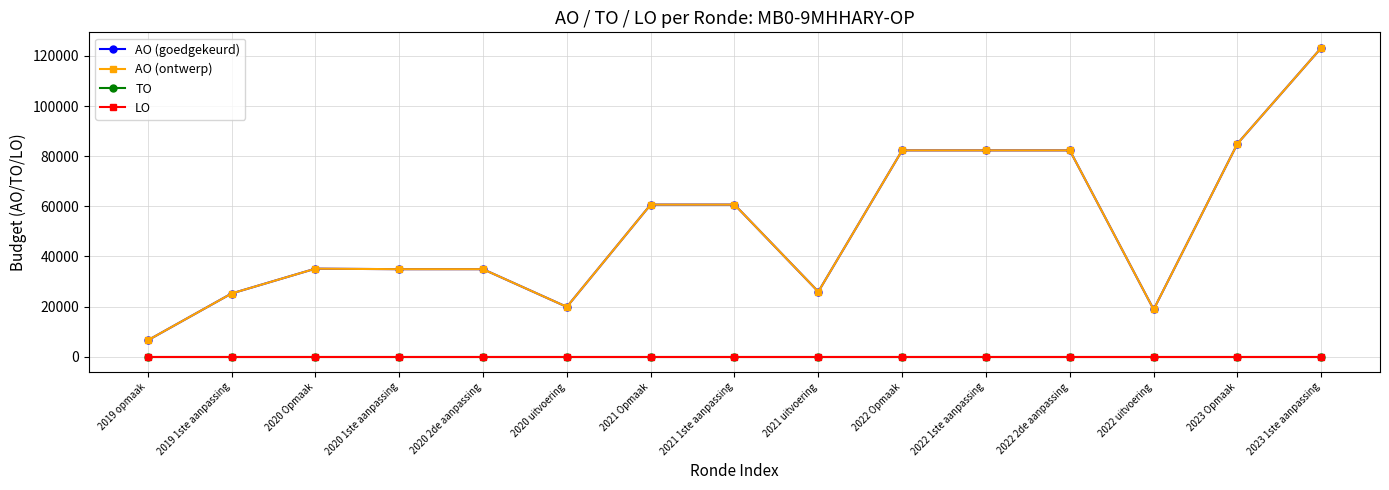

Rank the categories by LO value from lowest to highest.

2019 opmaak, 2019 1ste aanpassing, 2020 Opmaak, 2020 1ste aanpassing, 2020 2de aanpassing, 2020 uitvoering, 2021 Opmaak, 2021 1ste aanpassing, 2021 uitvoering, 2022 Opmaak, 2022 1ste aanpassing, 2022 2de aanpassing, 2022 uitvoering, 2023 Opmaak, 2023 1ste aanpassing